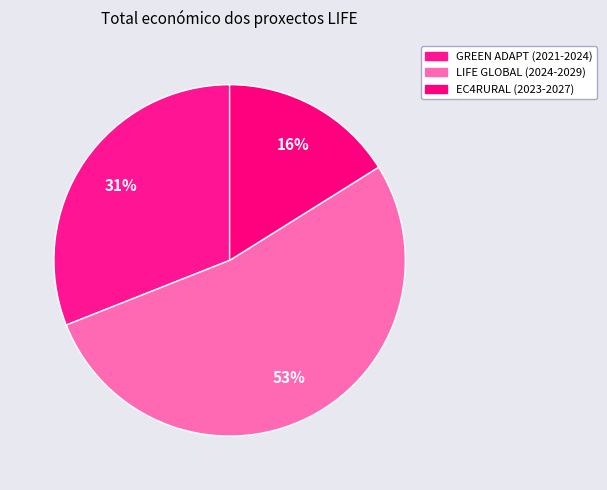

How many slices are in this pie chart?

3